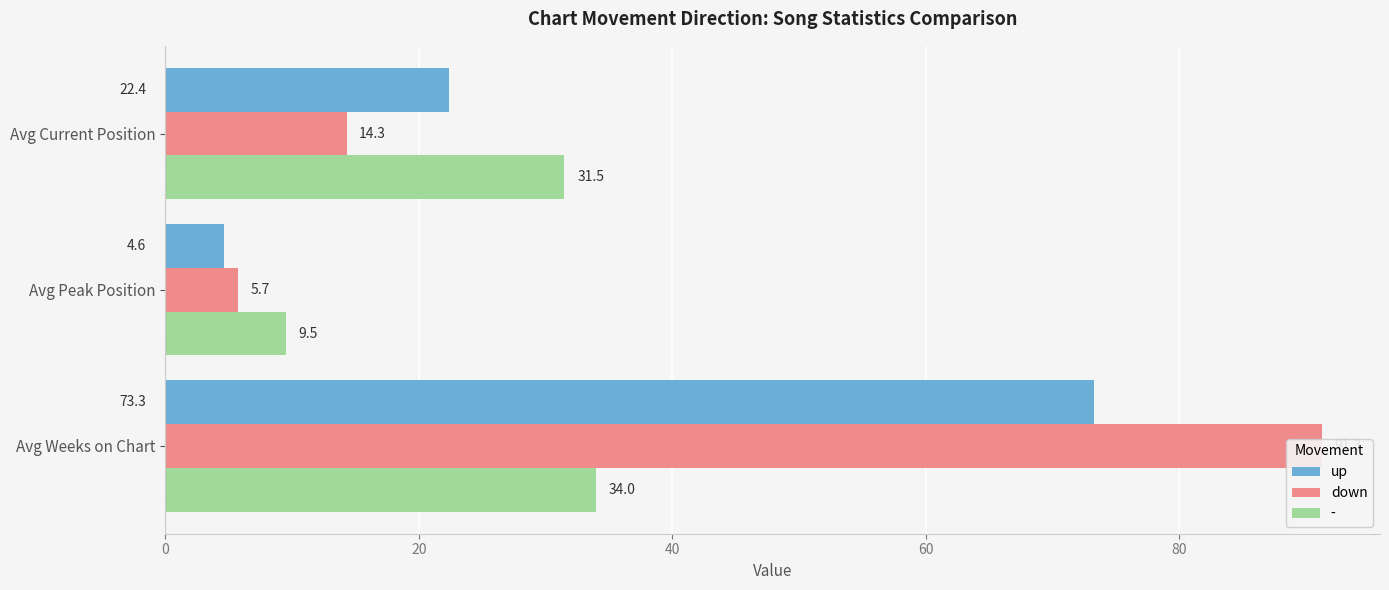

What are all the series names shown in the legend?

up, down